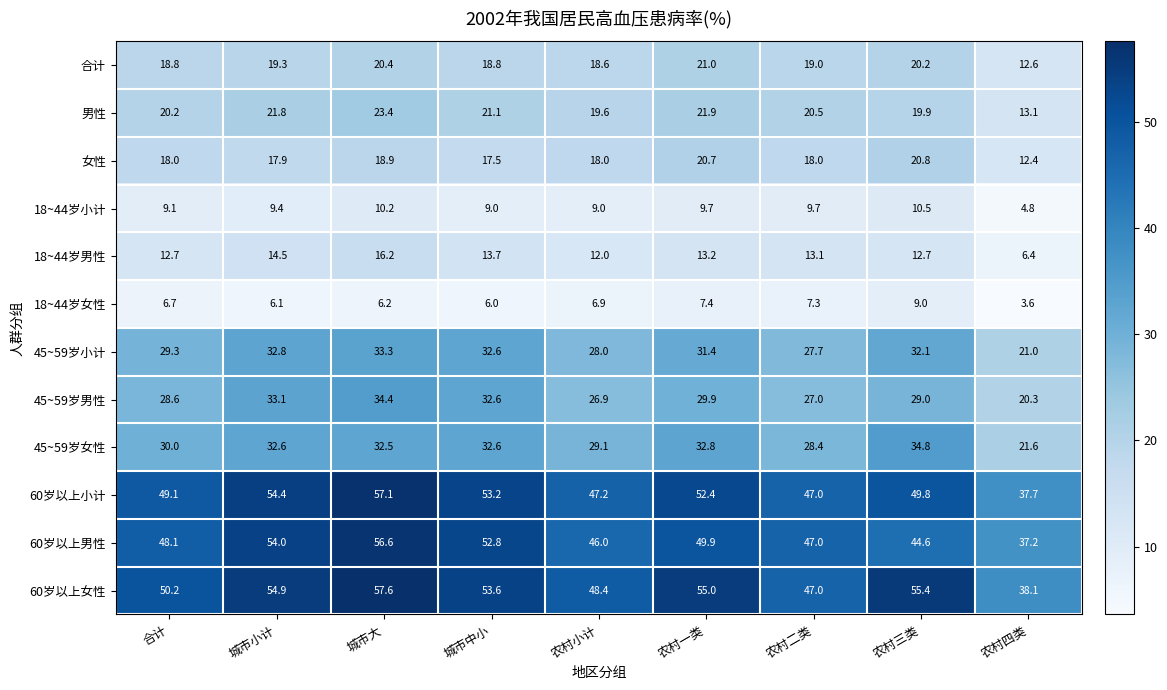

What is the difference between the 60岁以上小计 values at 城市大 and 城市小计?

2.7